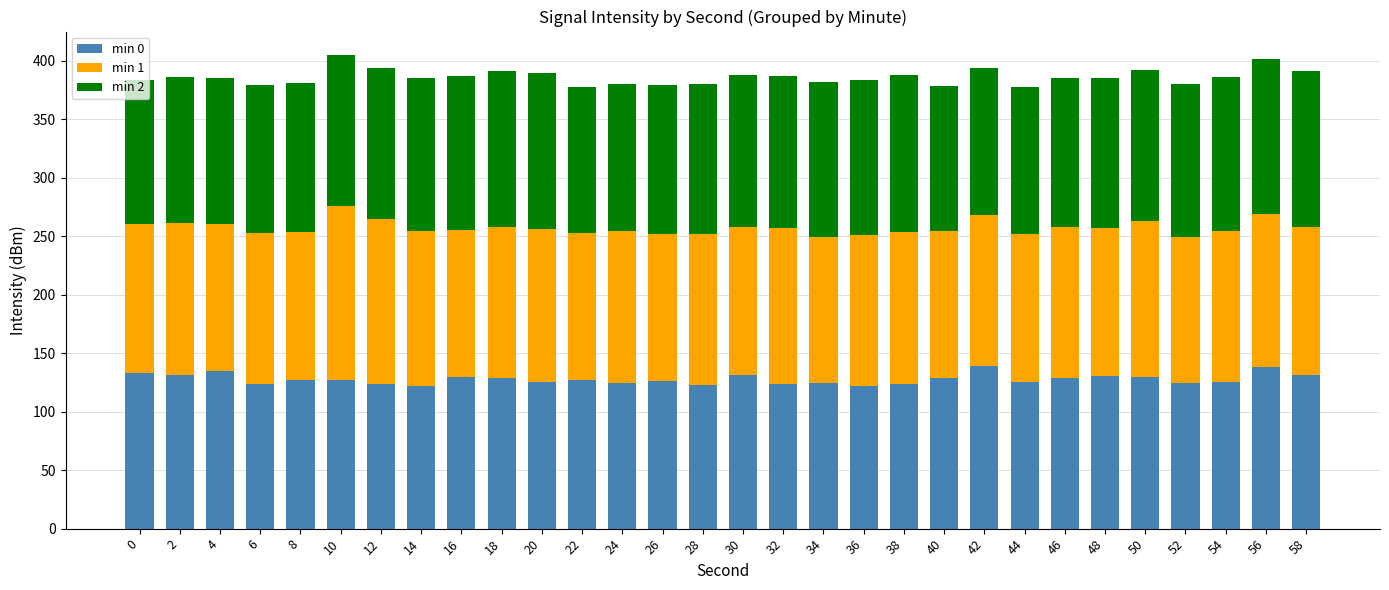

What is the sum of the min 0 values at 10 and 34?

251.6